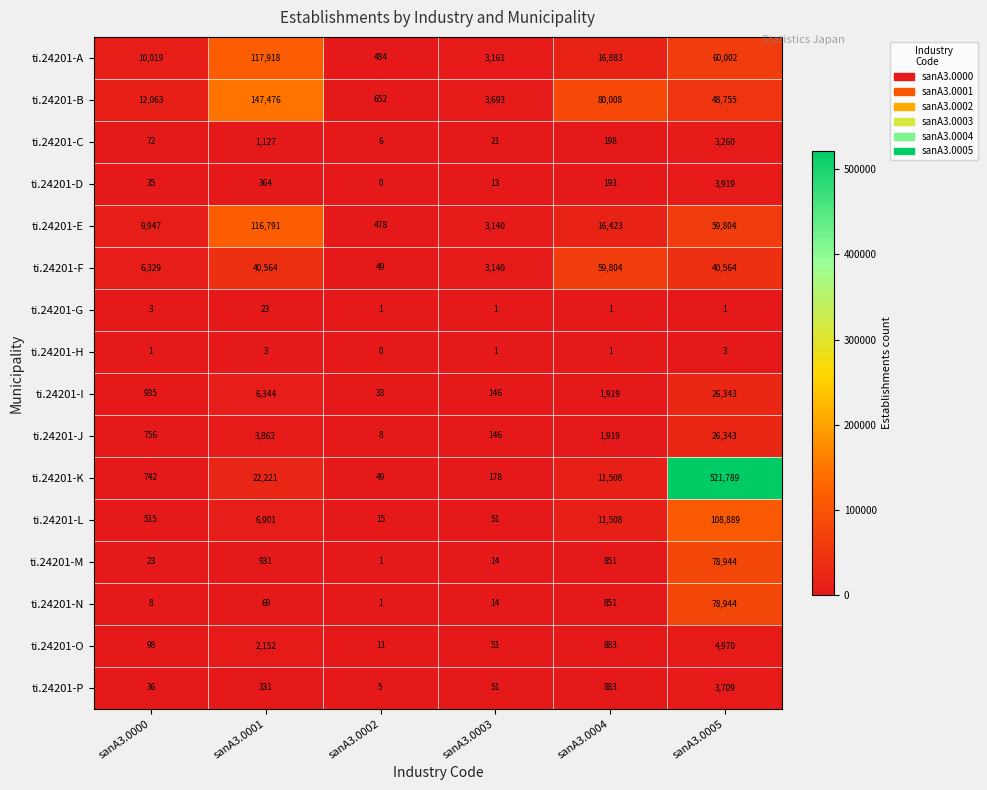

At which label does ti.24201-H reach its minimum?

sanA3.0002